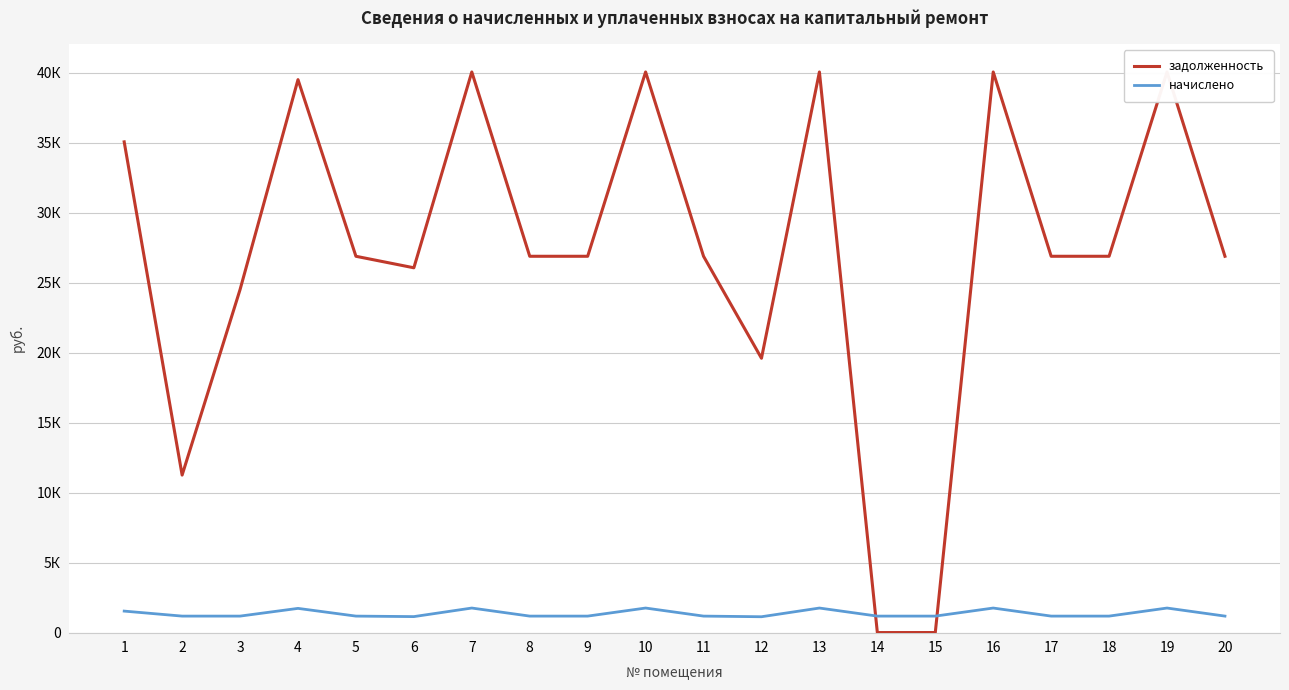

What is the value of the начислено point at the 14th from the left?

1176.0